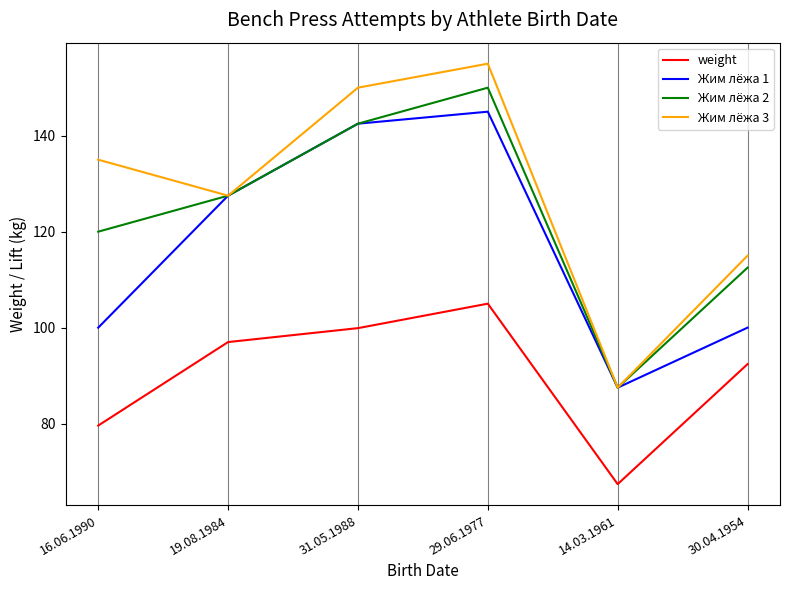

What are all the series names shown in the legend?

weight, Жим лёжа 1, Жим лёжа 2, Жим лёжа 3